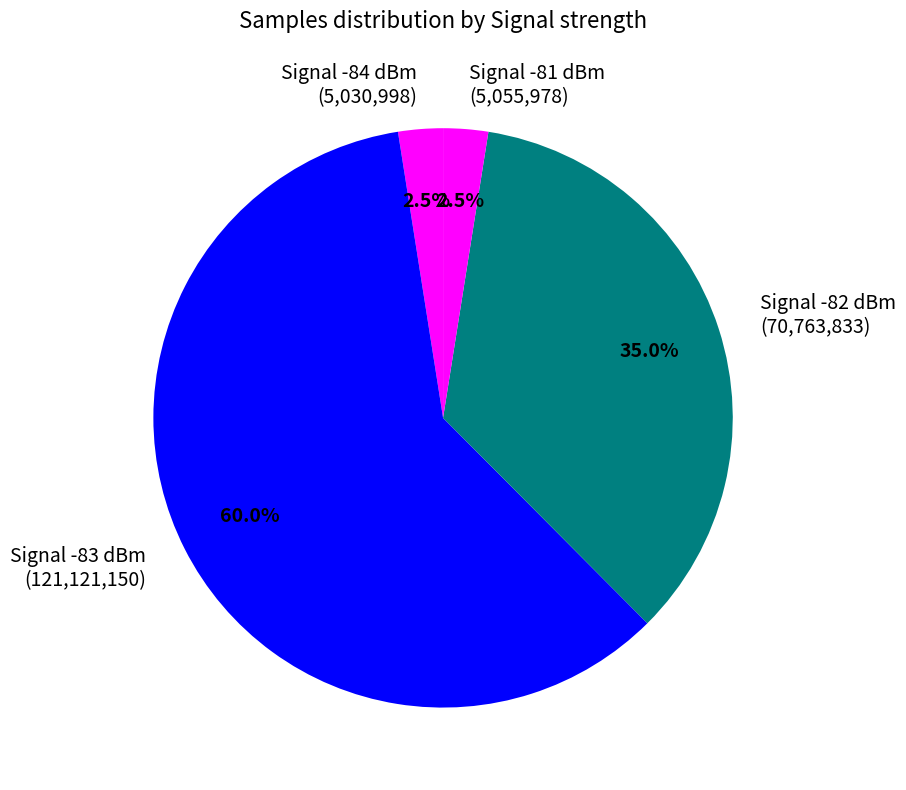

Count the number of slices in the pie.

4